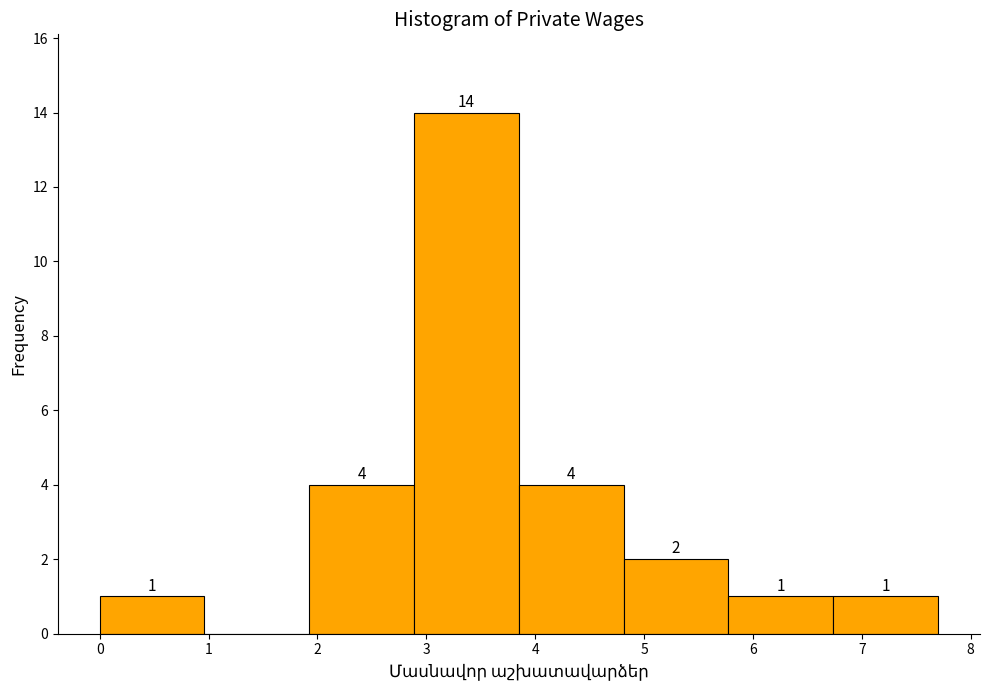

Which range on the x-axis has the tallest bar?

2.9 to 3.9